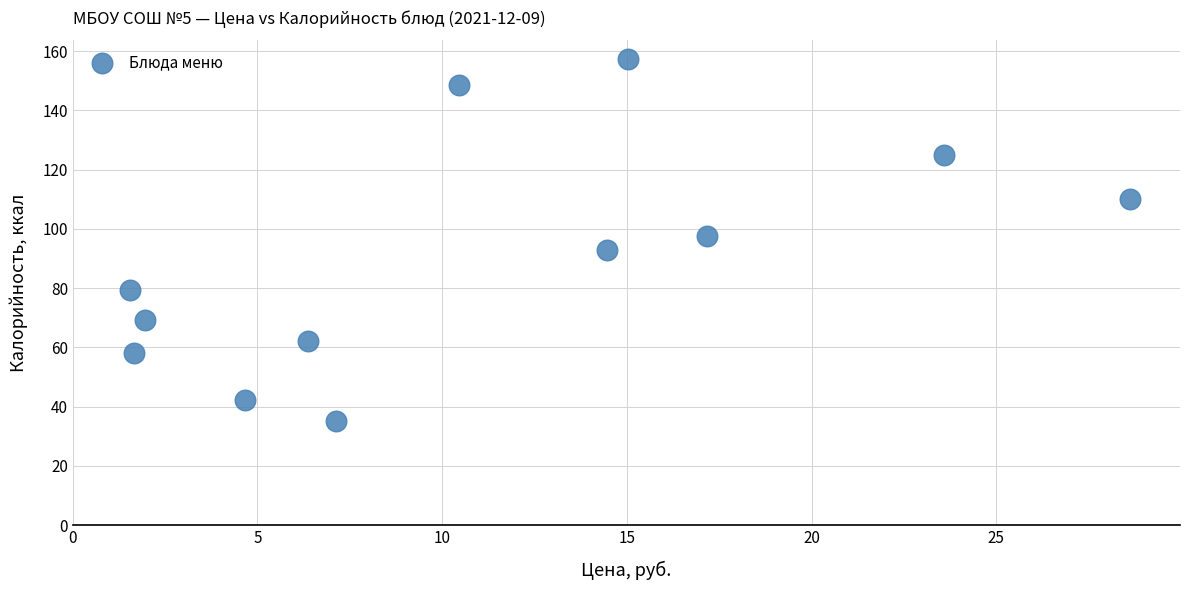

What is the average X value?

11.1